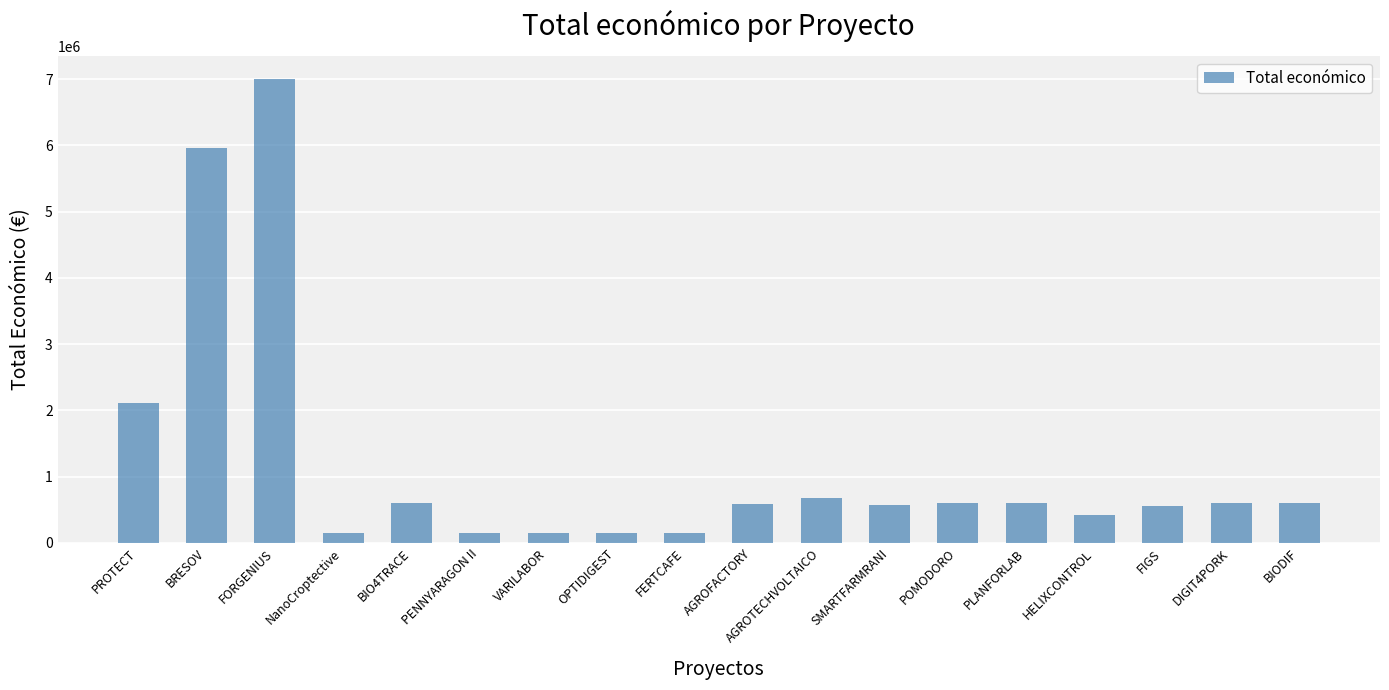

What is the change in value from PROTECT to OPTIDIGEST?

-1965541